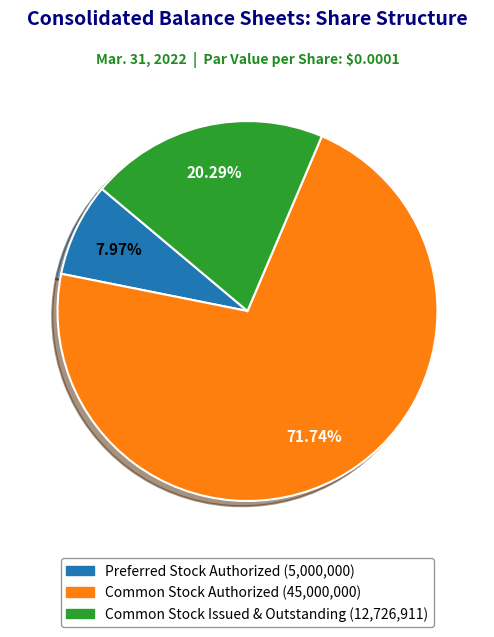

Is there any slice that represents more than half of the pie?

Yes